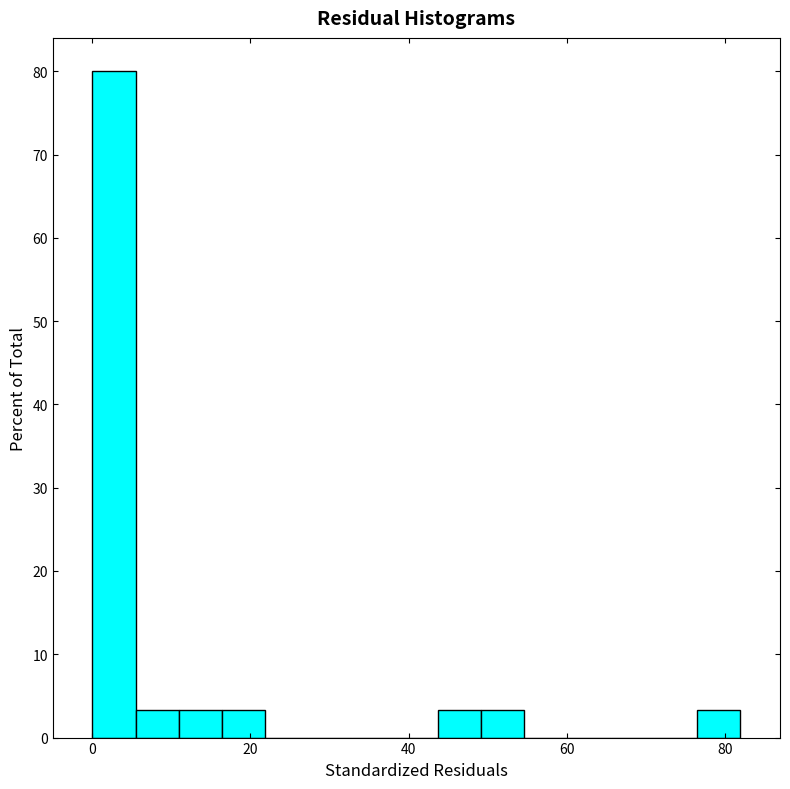

Read against the x-axis, roughly where is the centre of the tallest bar?

2